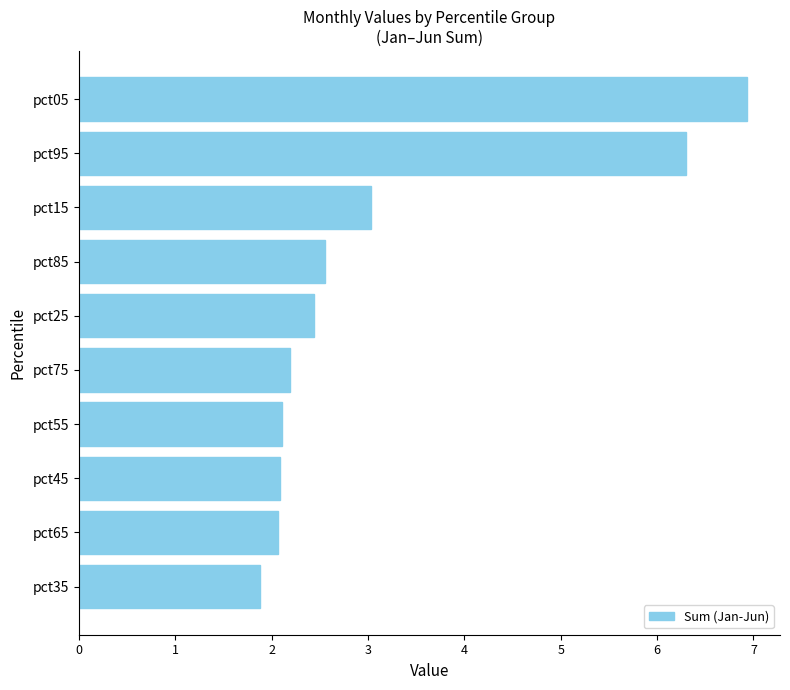

True or false: the data shows 2.2 at pct75.

True